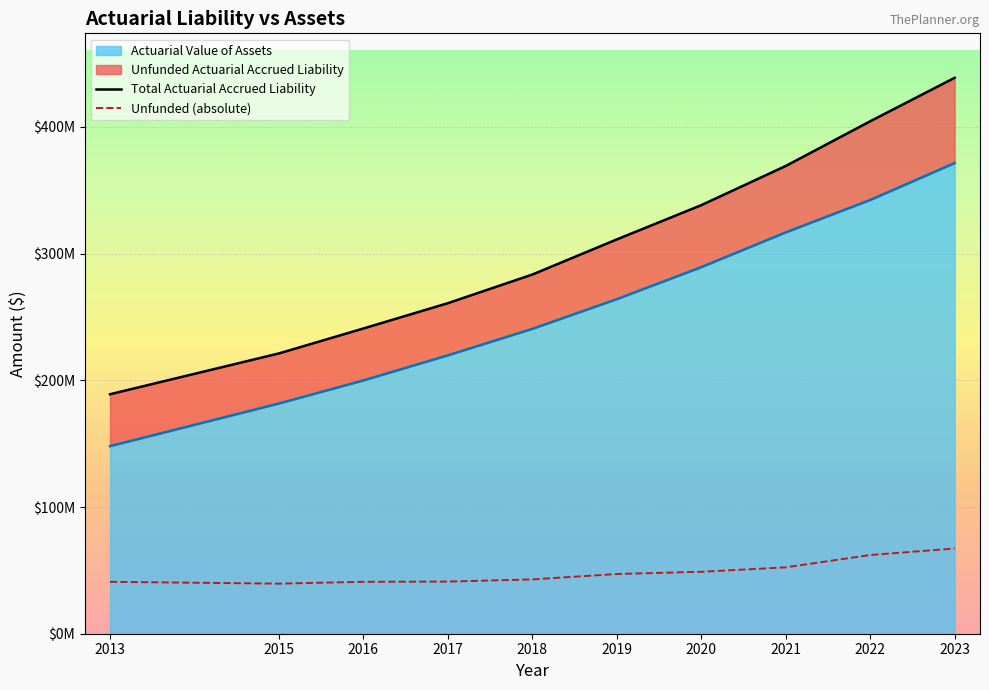

True or false: Actuarial Value of Assets has more than 2 points higher than both neighbors.

False